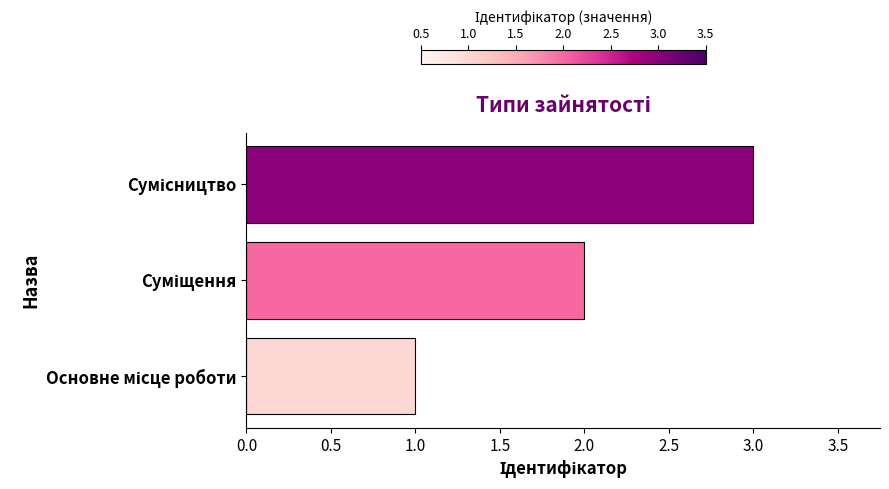

What is the sum of all values?

6